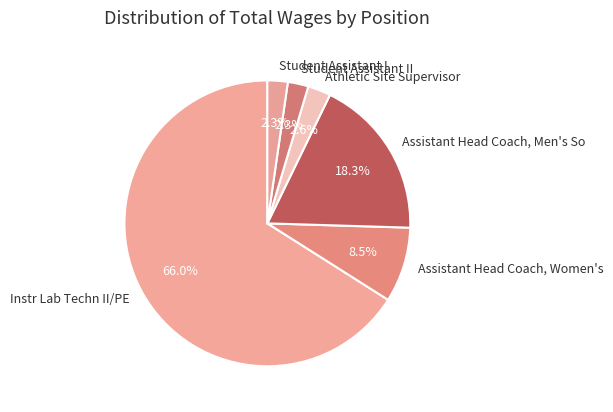

What percentage is NOT represented by Assistant Head Coach, Men's So?

81.7%